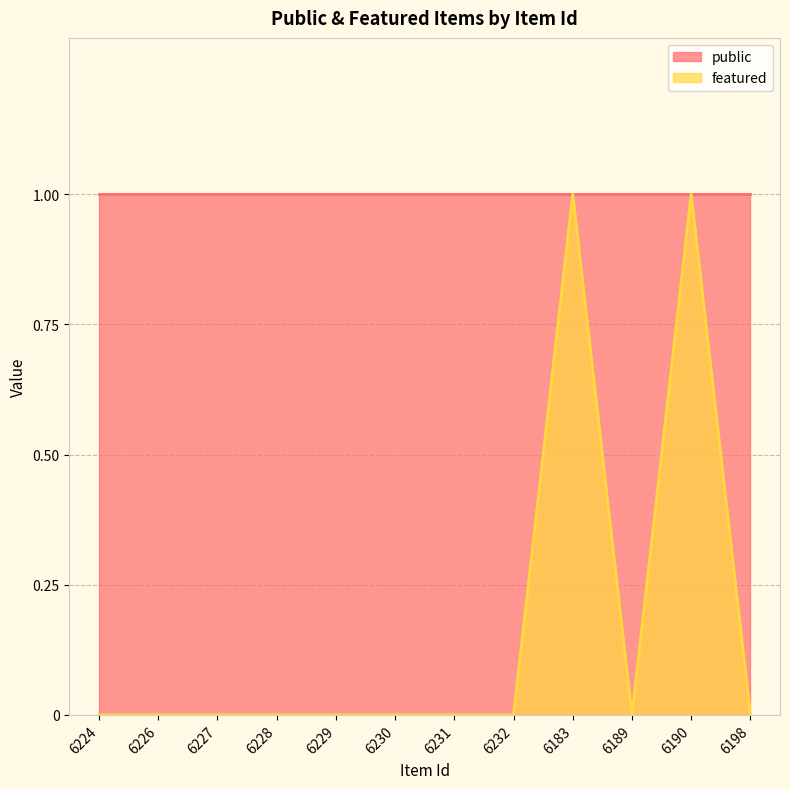

Which has a higher value, 6190 or 6198?

6190